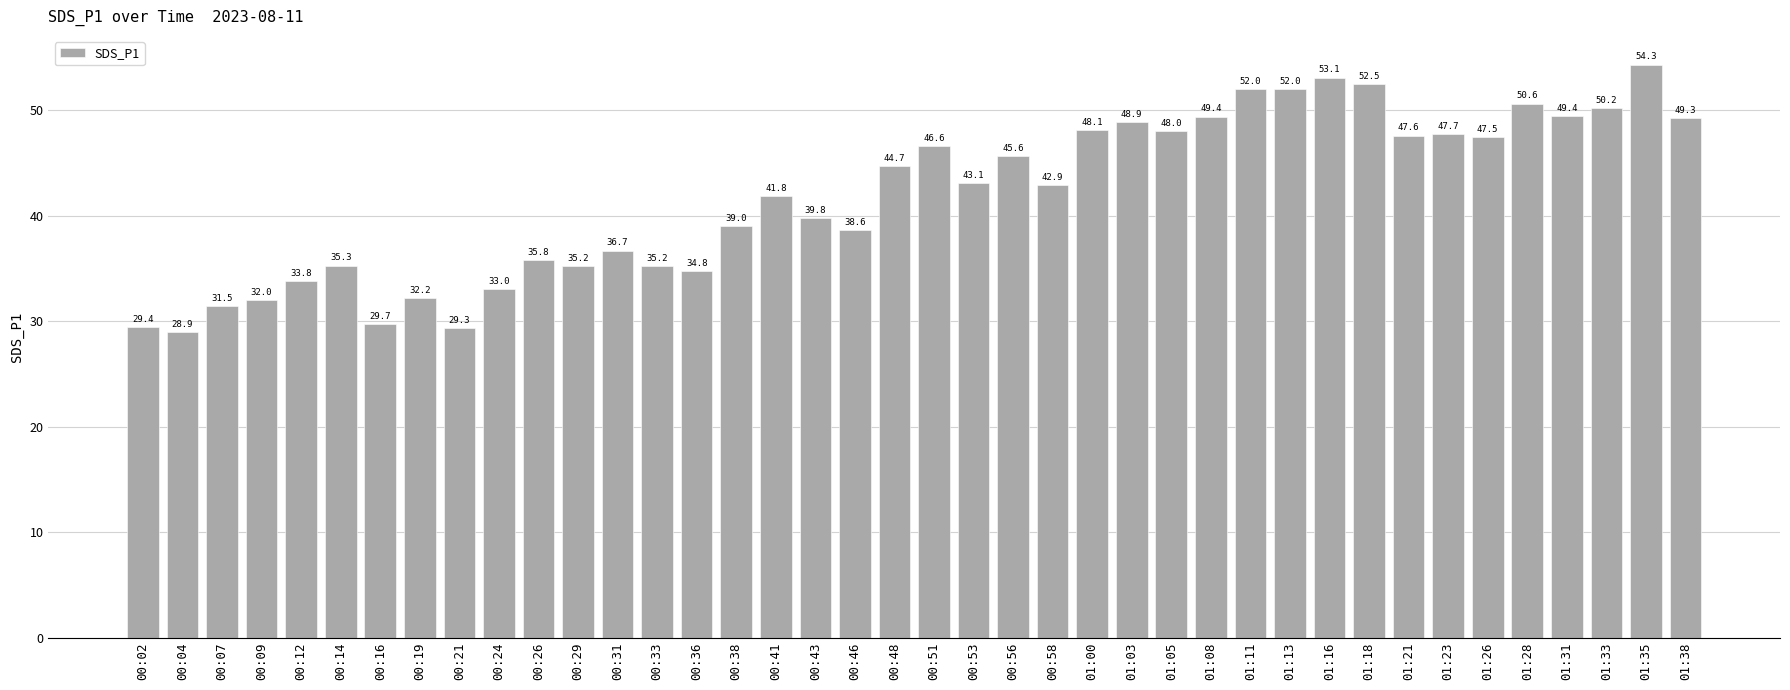

How many data points are above 43?

20